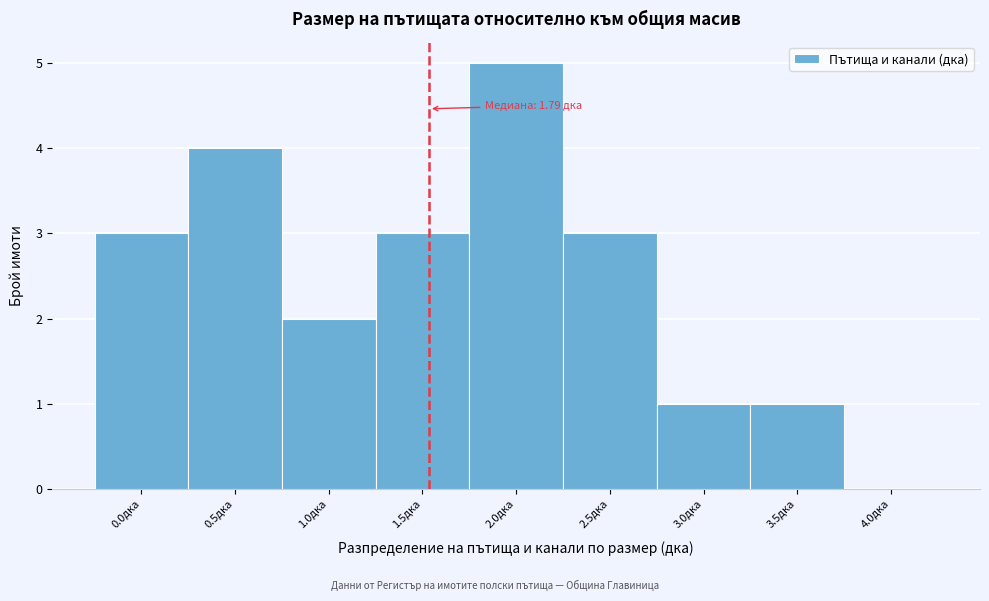

Reading left to right, what are all the values shown in this chart?

0.0дка=3	0.5дка=4	1.0дка=2	1.5дка=3	2.0дка=5	2.5дка=3	3.0дка=1	3.5дка=1	4.0дка=0